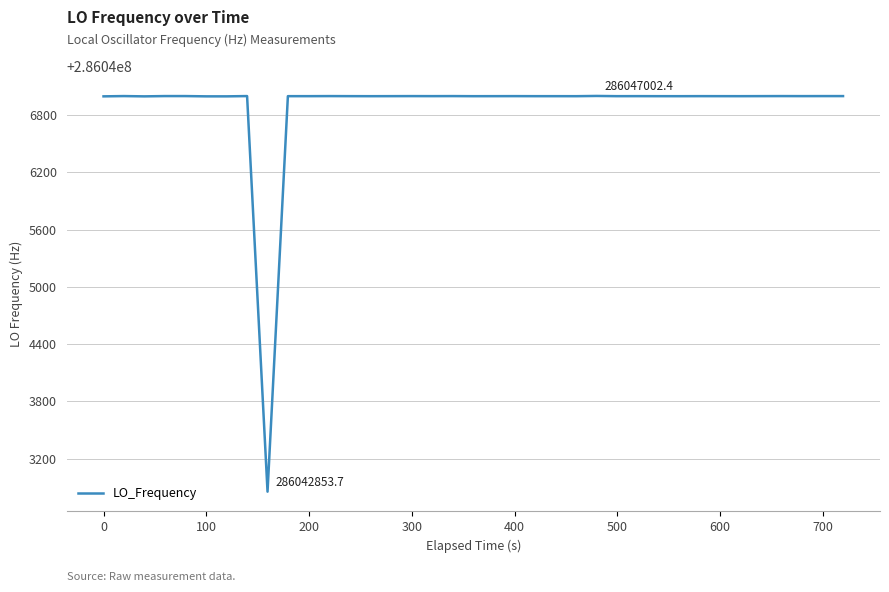

What is the minimum value shown in the chart?

286042853.7